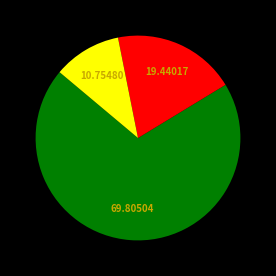

Is there a majority slice in this chart?

Yes